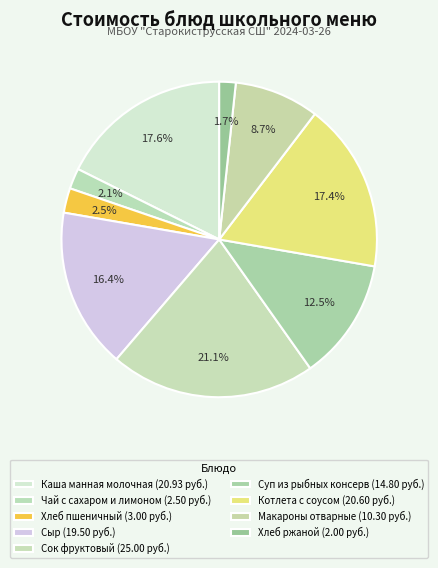

Count the number of slices in the pie.

9